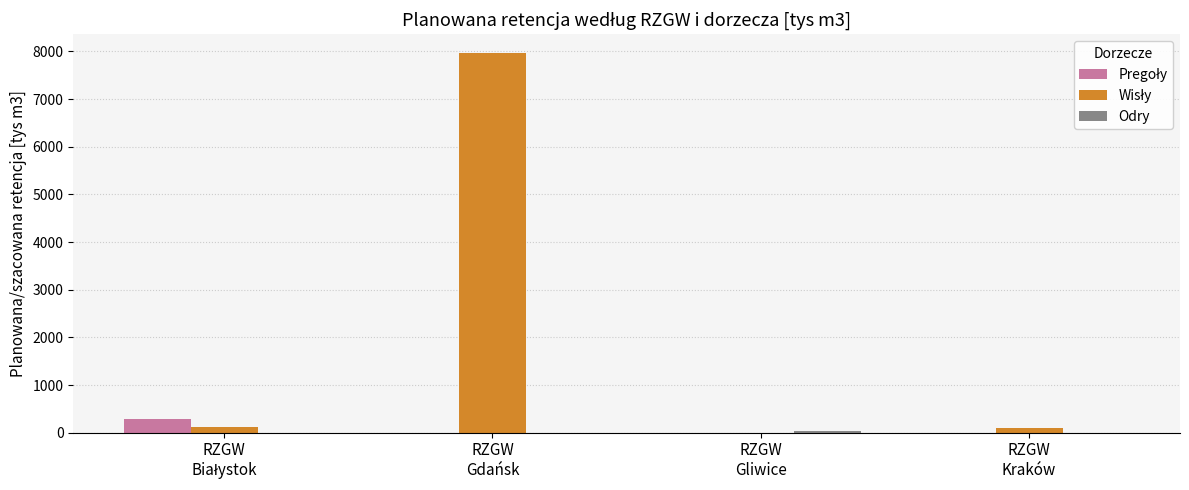

What is the maximum value shown in the chart?

7961.2